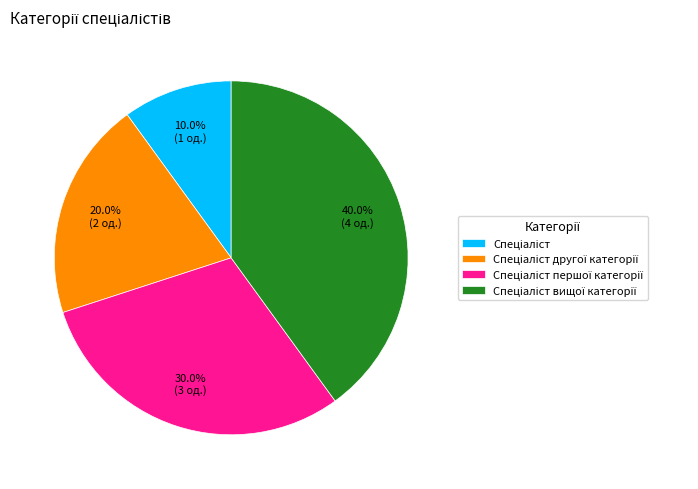

Is there a majority slice in this chart?

No